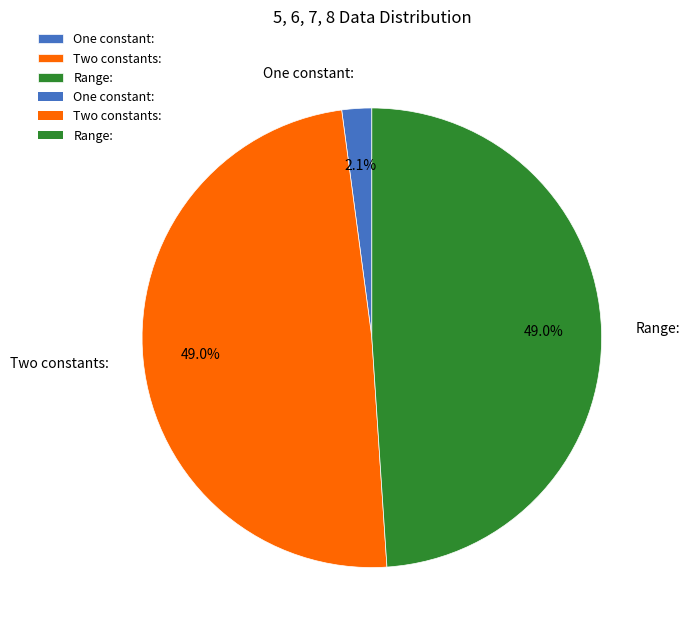

What percentage do One constant: and Two constants: together represent?

51.0%